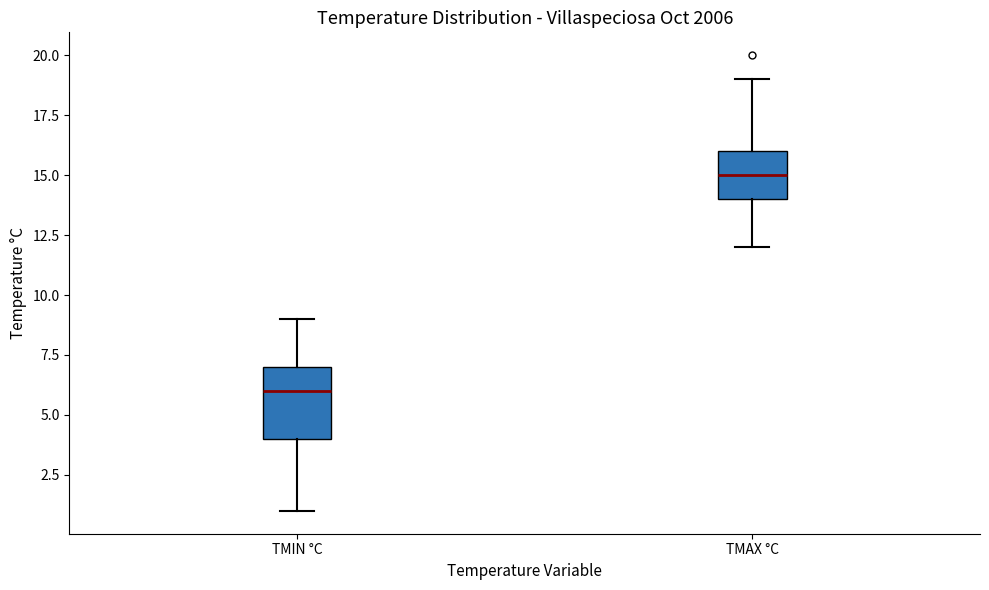

Where is the lower edge of the box for TMAX °C on the y-axis? The values are not printed on the chart, so give them approximately, as read against the axis.

14